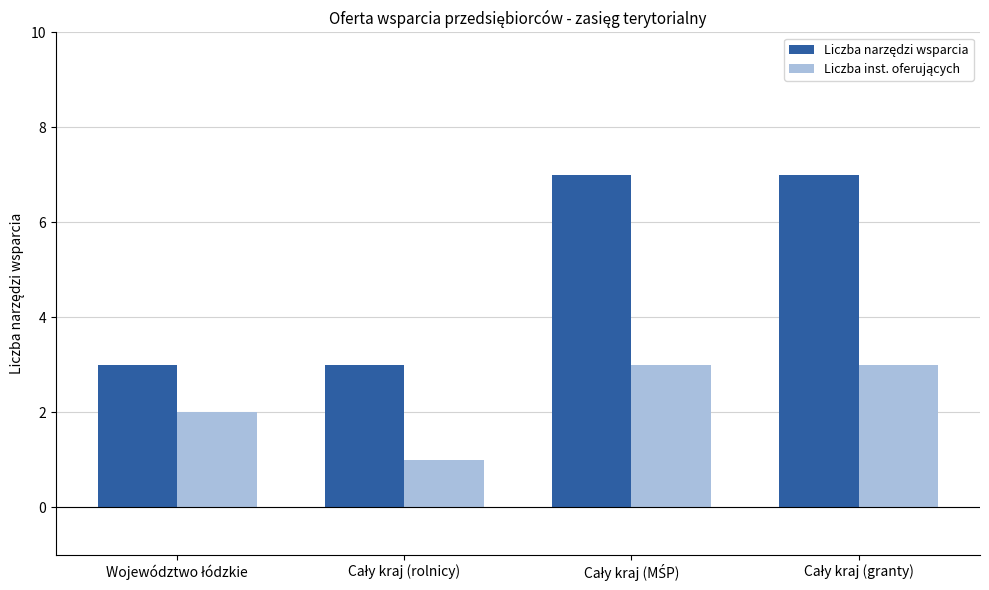

Reading right to left, what are all the values shown in this chart?

Liczba narzędzi wsparcia: 7	7	3	3
Liczba inst. oferujących: 3	3	1	2